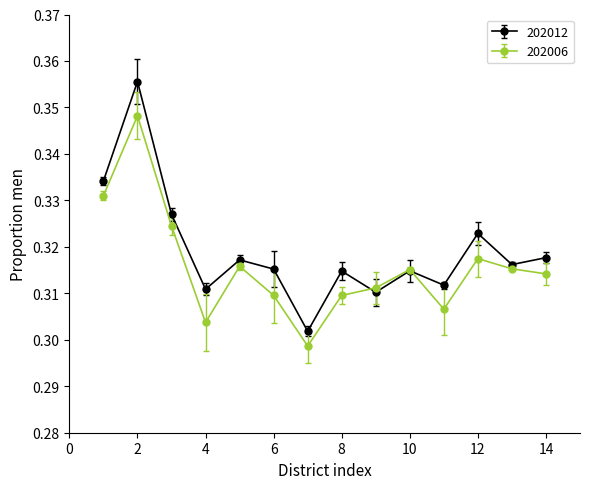

What are all the series names shown in the legend?

202012, 202006